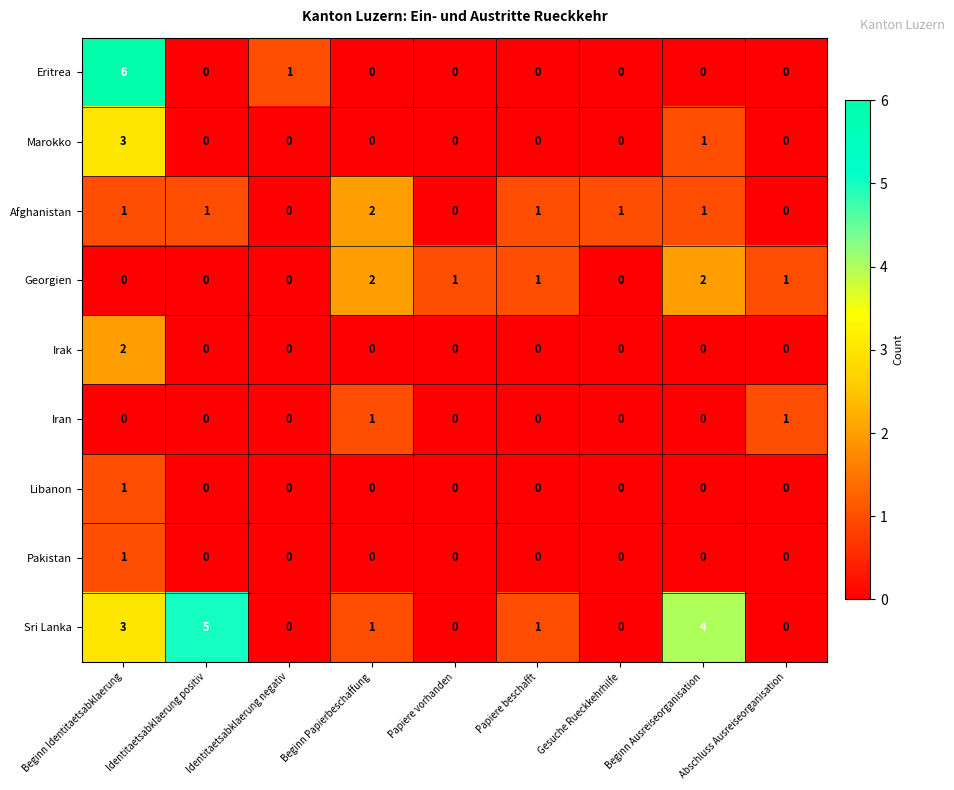

What is the maximum value shown in the chart?

6